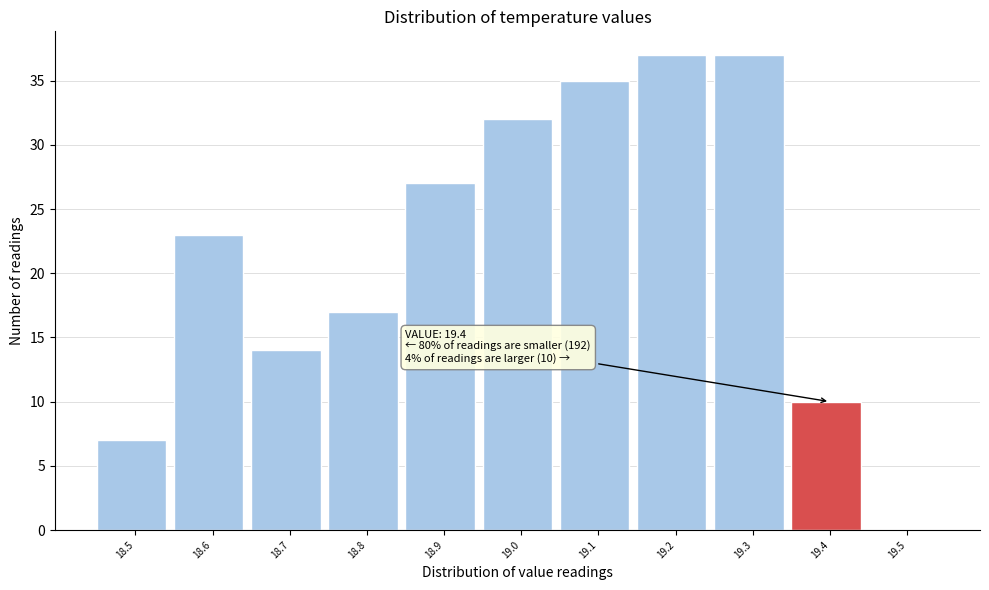

Reading left to right, list all the values displayed in this chart.

18.5=7	18.6=23	18.7=14	18.8=17	18.9=27	19.0=32	19.1=35	19.2=37	19.3=37	19.4=10	19.5=0